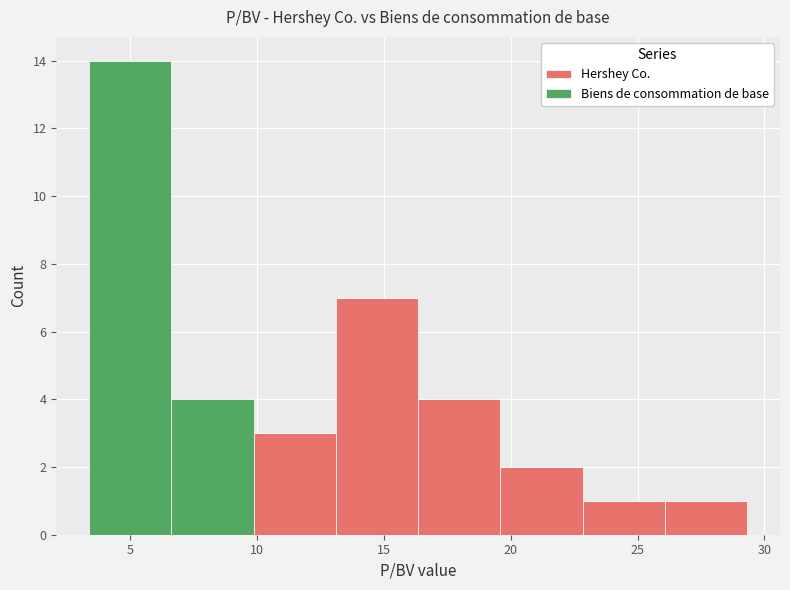

Reading left to right, list every stacked bar in this chart as the range it spans on the x-axis followed by its total height. Neither the bar edges nor the heights are printed on the chart, so give them approximately, as read against the axes.

3.5 to 6.5: 14
6.5 to 10.0: 4
10.0 to 13.0: 3
13.0 to 16.5: 7
16.5 to 19.5: 4
19.5 to 23.0: 2
23.0 to 26.0: 1
26.0 to 29.5: 1